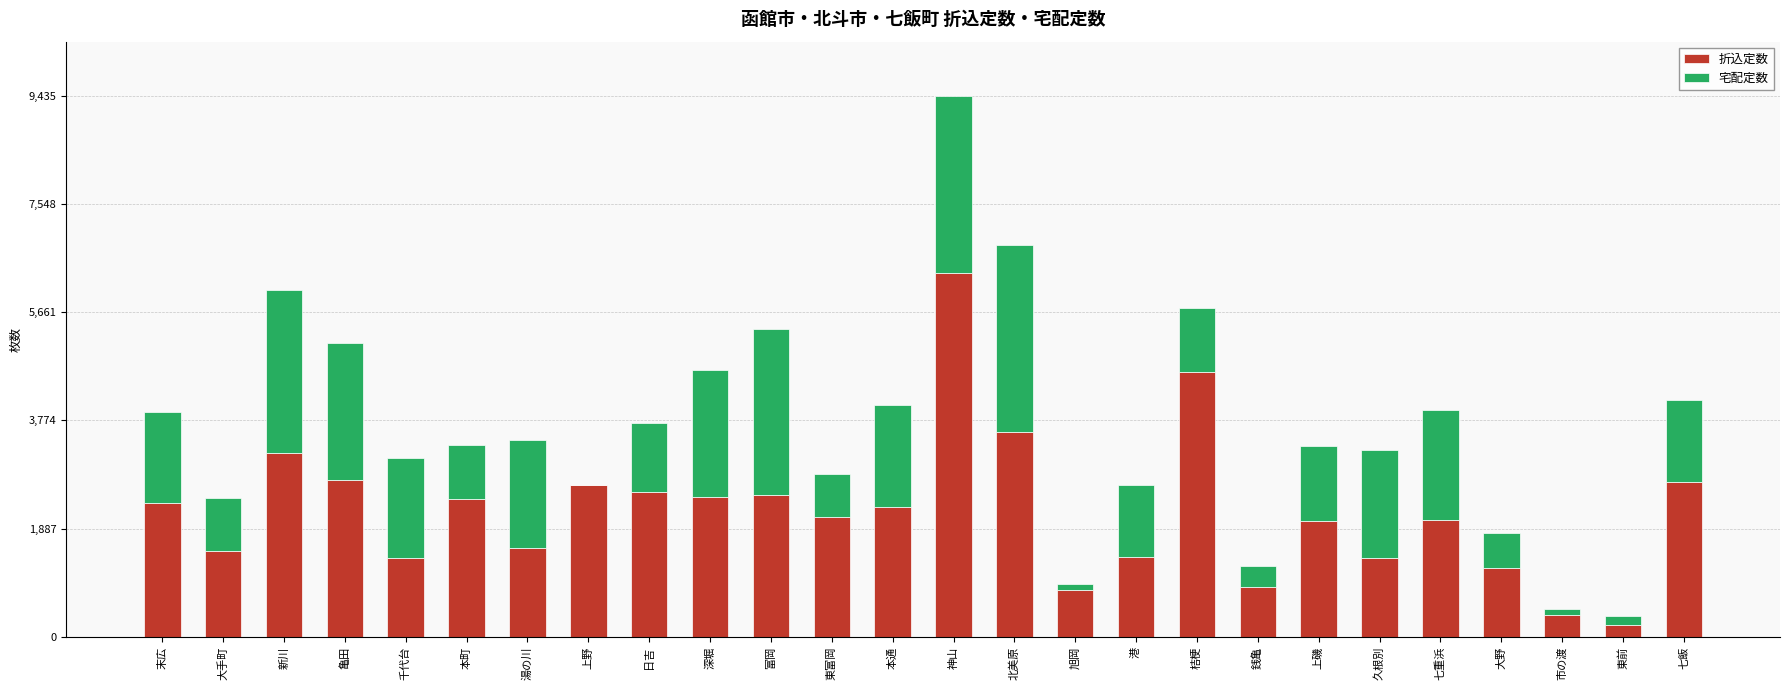

At which category is the sum across all series the highest?

神山